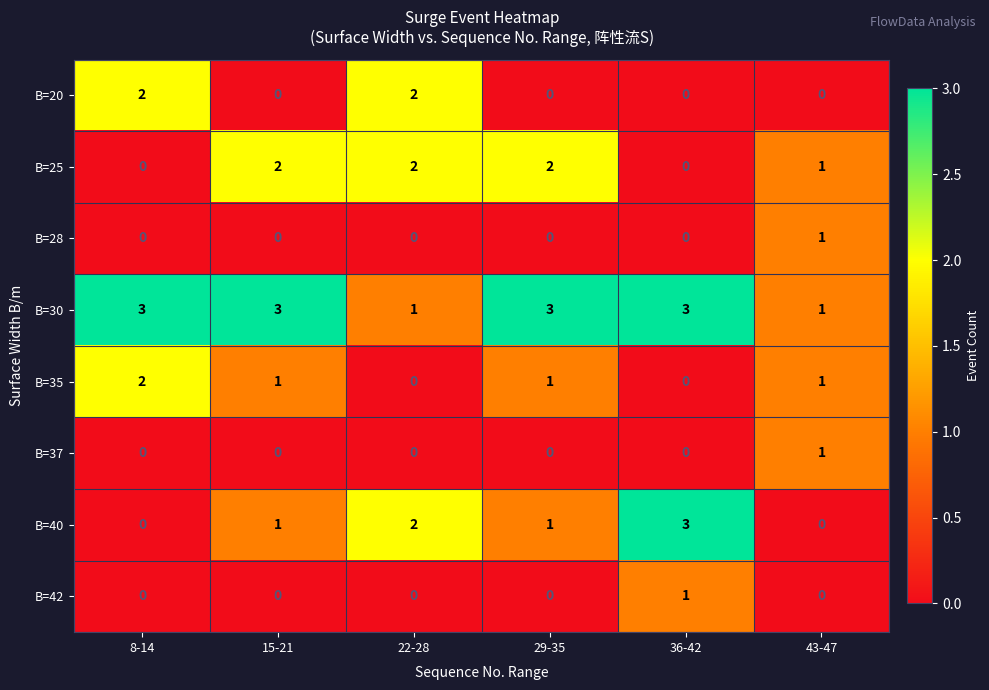

What is the total value across all series at 22-28?

7